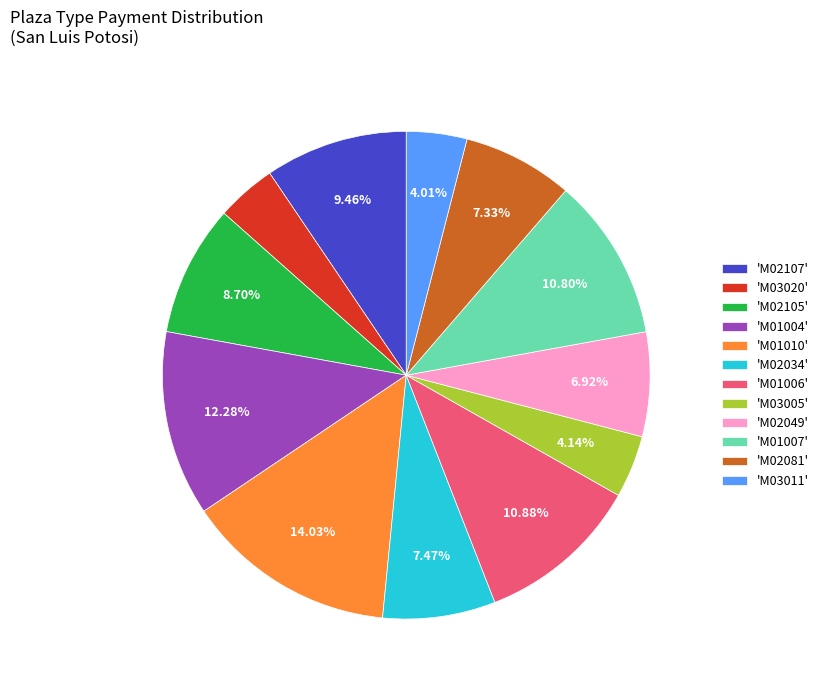

Is there any slice that represents more than half of the pie?

No